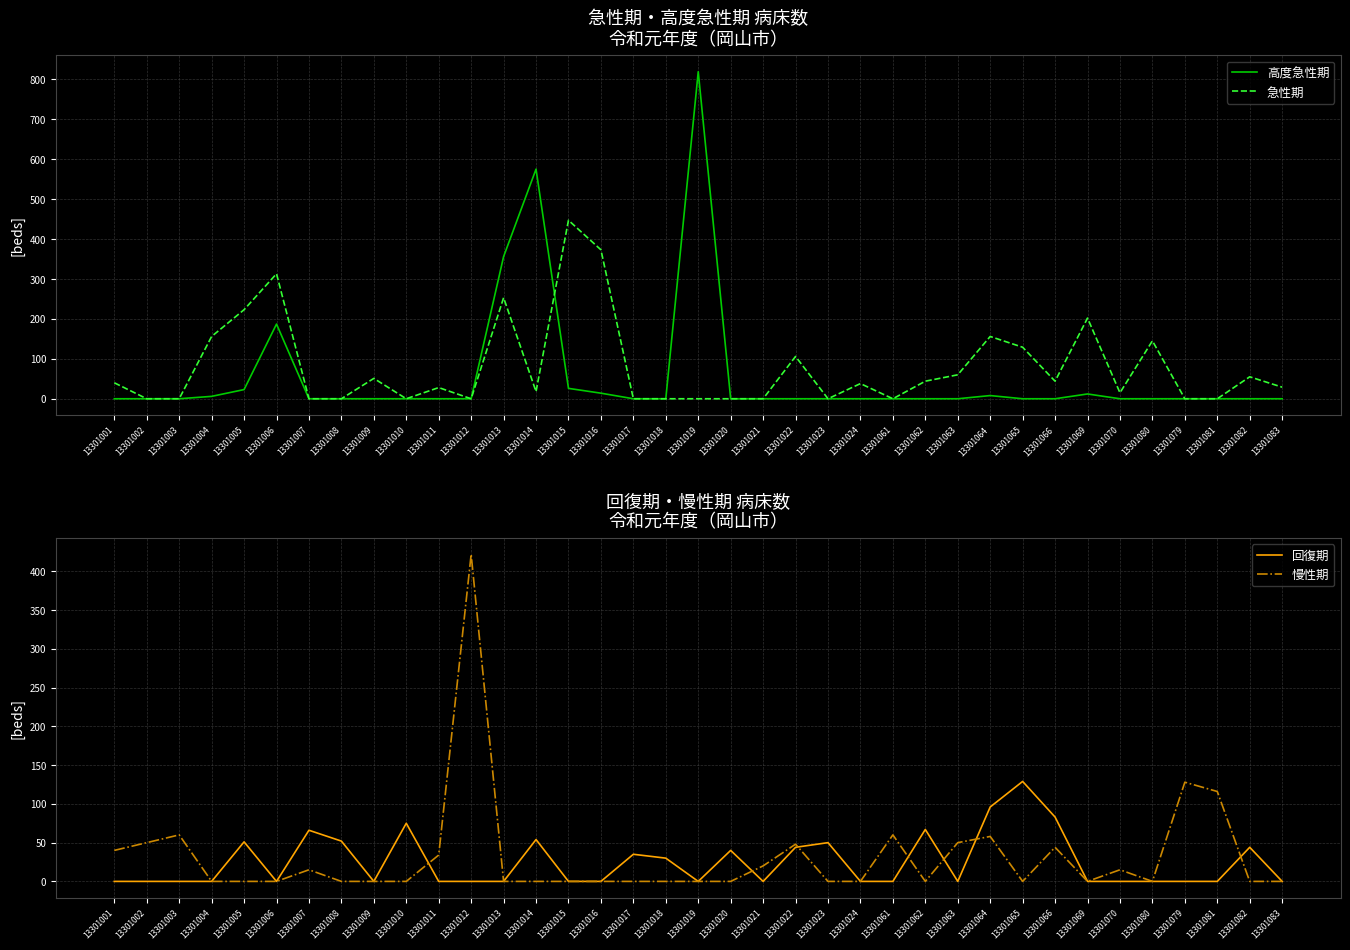

Is this an area chart (filled region under the line)?

No